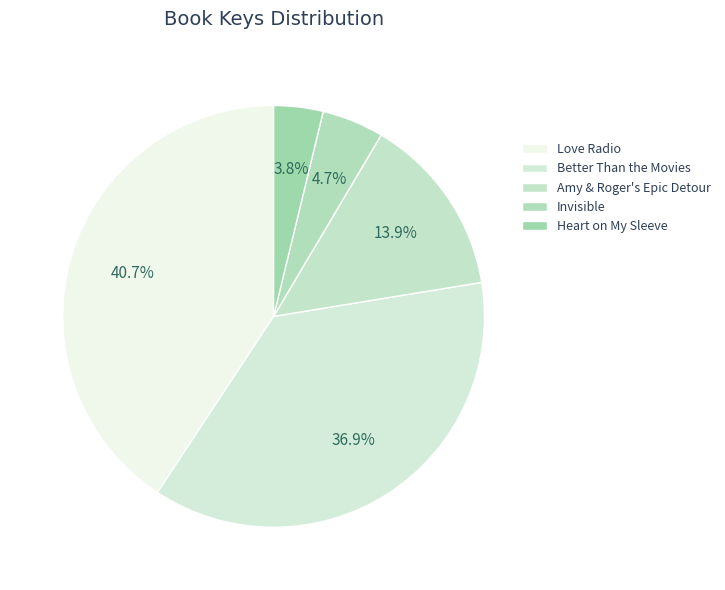

What is the total percentage of Love Radio and Heart on My Sleeve?

44.5%